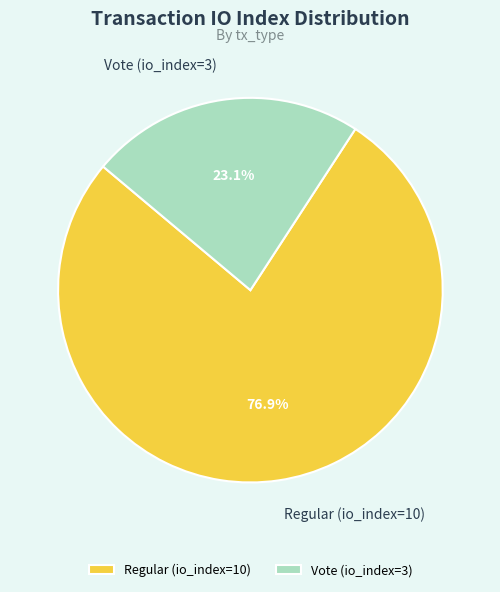

To the nearest percent, what is the combined percentage of Regular (io_index=10) and Vote (io_index=3)?

100%